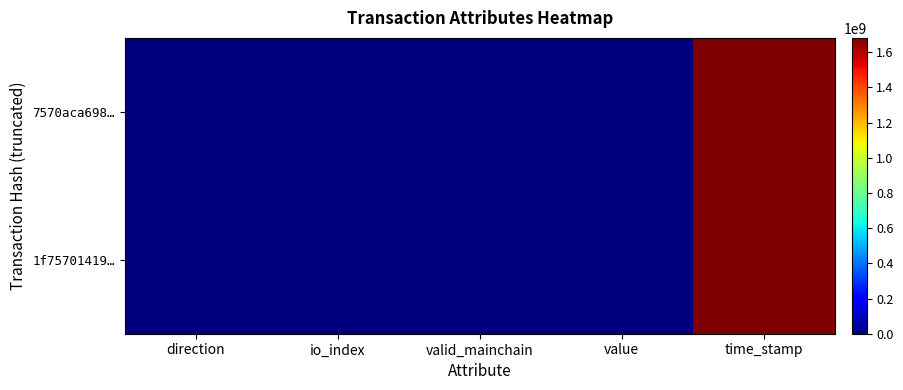

Reading left to right, extract all data points from this chart.

1f75701419…: direction=-1.0	io_index=13.0	valid_mainchain=1.0	value=4.3	time_stamp=1681660724.0
7570aca698…: direction=1.0	io_index=3.0	valid_mainchain=1.0	value=4.3	time_stamp=1681576950.0